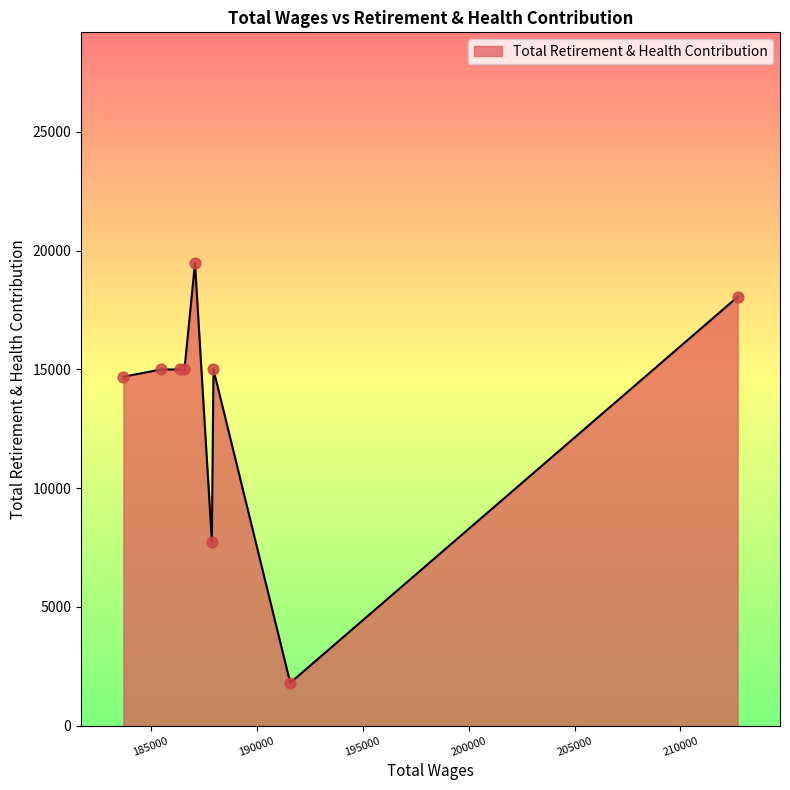

What is the minimum value shown in the chart?

1804